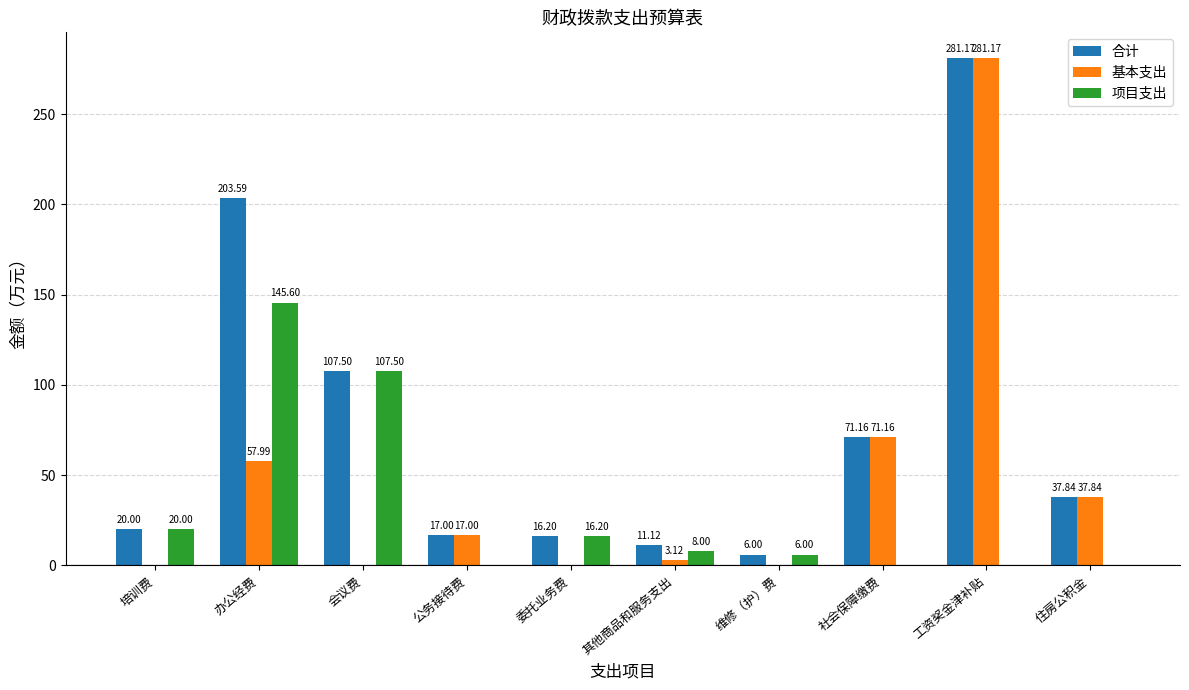

Which series changed the most between 其他商品和服务支出 and 工资奖金津补贴?

基本支出